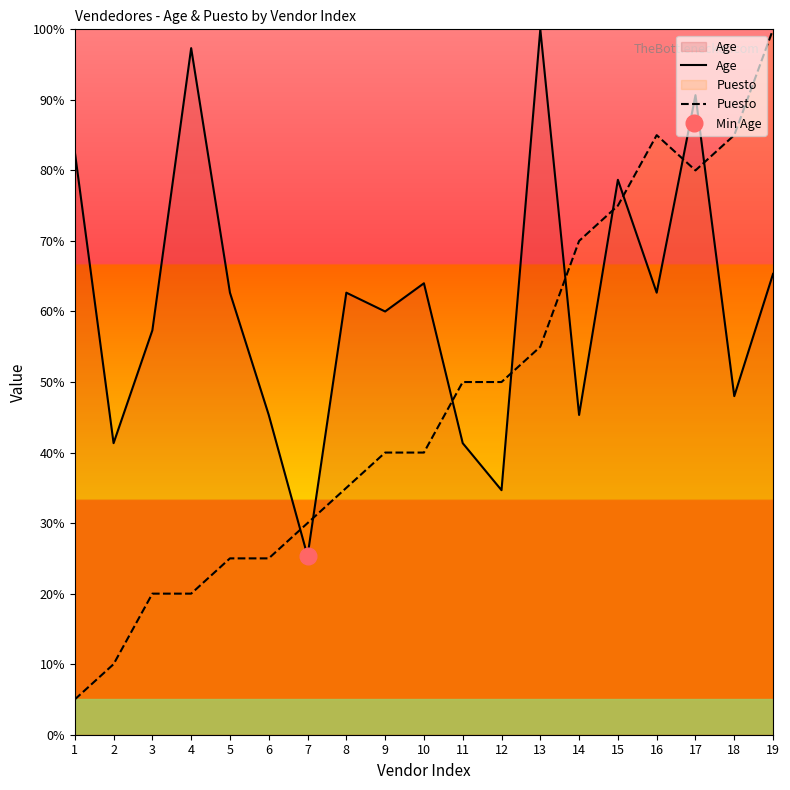

At which category does Puesto reach its first local valley?

17